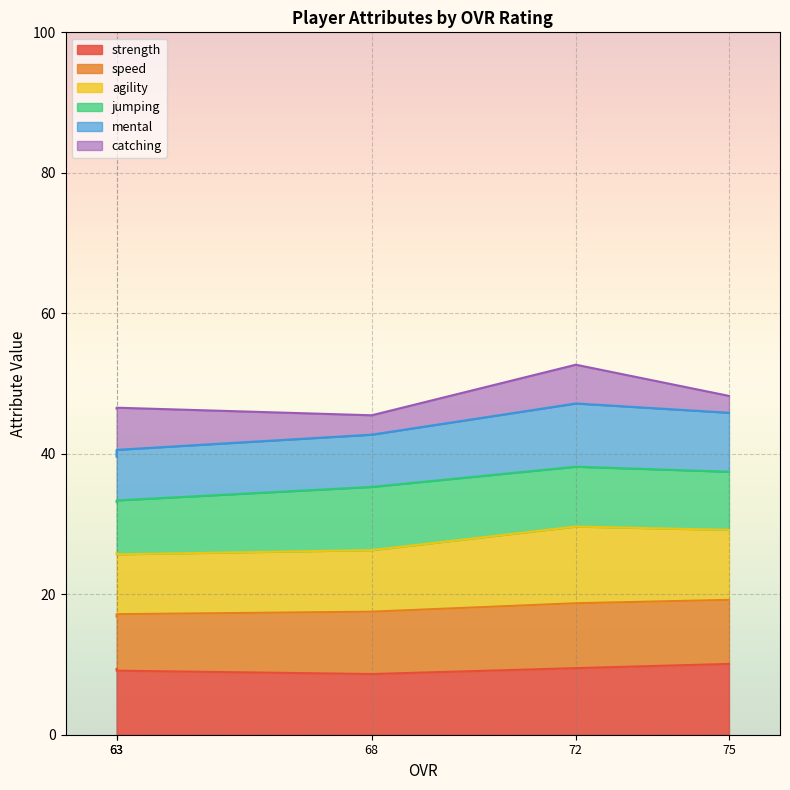

Where is the first local minimum for speed?

63